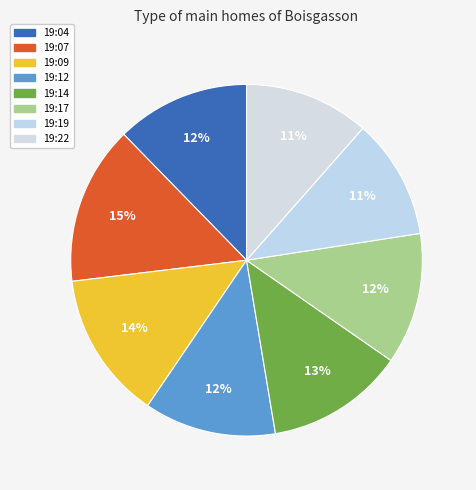

Rank the categories by value from highest to lowest.

19:07, 19:09, 19:14, 19:04, 19:12, 19:17, 19:22, 19:19